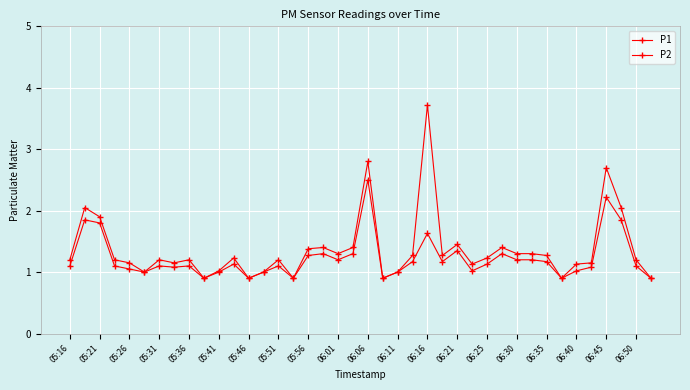

Reading left to right, transcribe all the data shown in this chart.

P1: 1.2	2.0	1.9	1.2	1.1	1.0	1.2	1.1	1.2	0.9	1.0	1.2	0.9	1.0	1.2	0.9	1.4	1.4	1.3	1.4	2.8	0.9	1.0	1.3	3.7	1.3	1.4	1.1	1.2	1.4	1.3	1.3	1.3	0.9	1.1	1.1	2.7	2.0	1.2	0.9
P2: 1.1	1.9	1.8	1.1	1.1	1.0	1.1	1.1	1.1	0.9	1.0	1.1	0.9	1.0	1.1	0.9	1.3	1.3	1.2	1.3	2.5	0.9	1.0	1.2	1.6	1.2	1.4	1.0	1.1	1.3	1.2	1.2	1.2	0.9	1.0	1.1	2.2	1.9	1.1	0.9